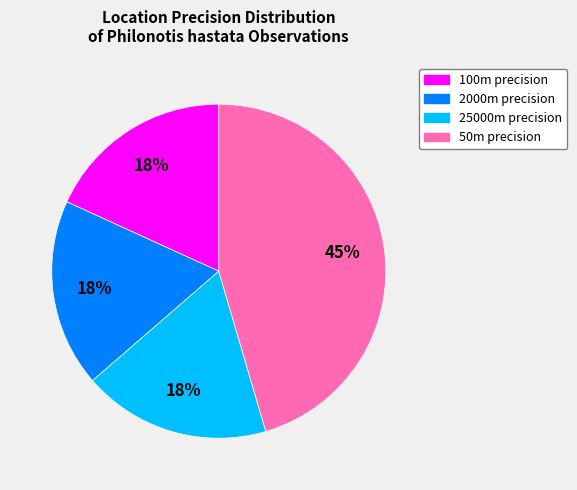

To the nearest percent, what is the average slice percentage?

25%